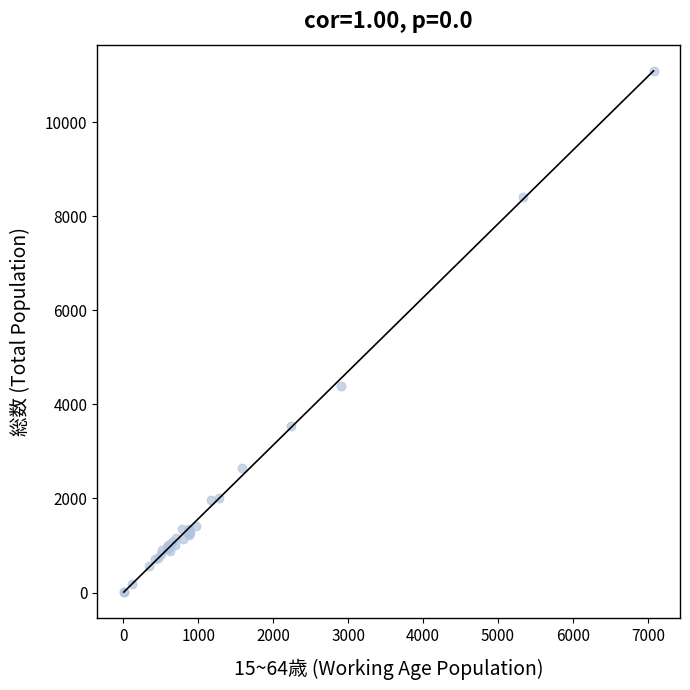

What Y value in the scatter plot is closest to 5555?

4388